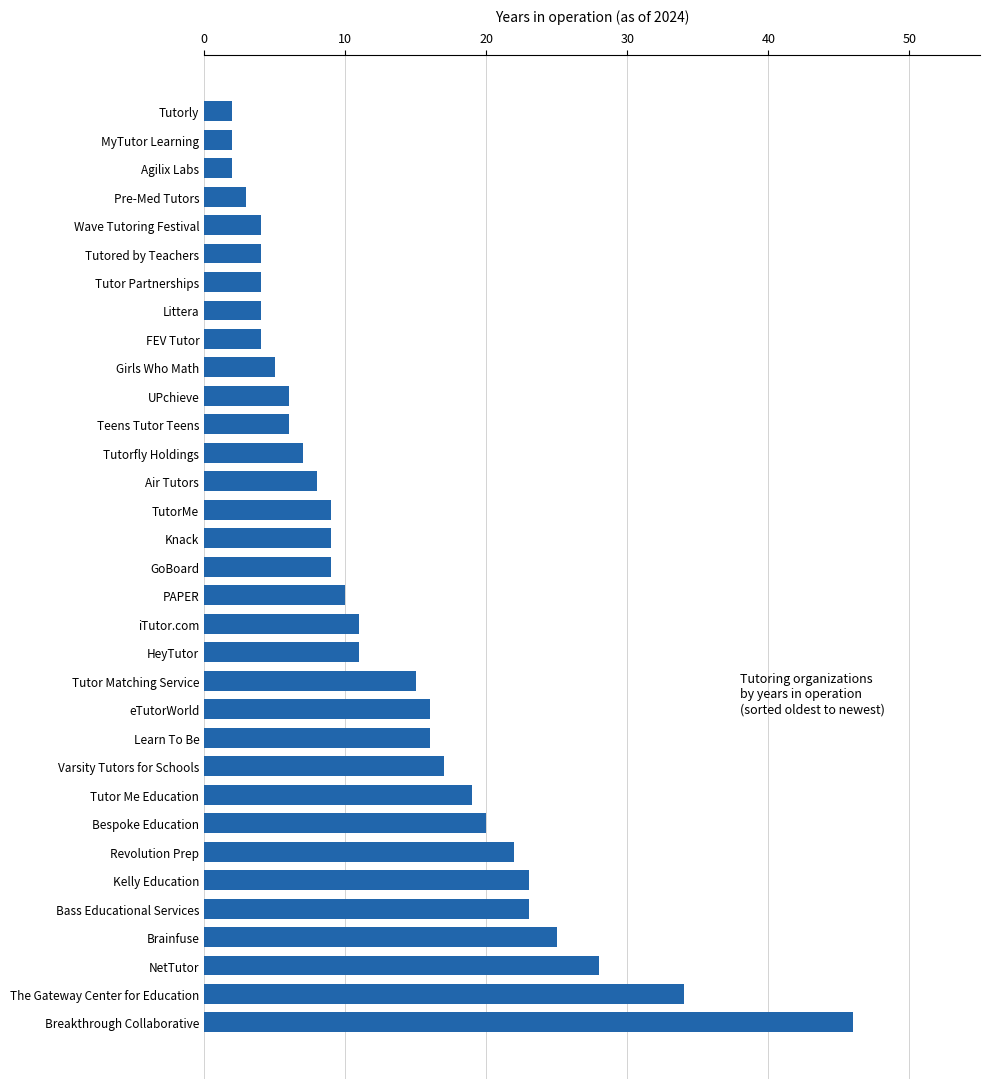

Which category has the highest value across all series?

Breakthrough Collaborative